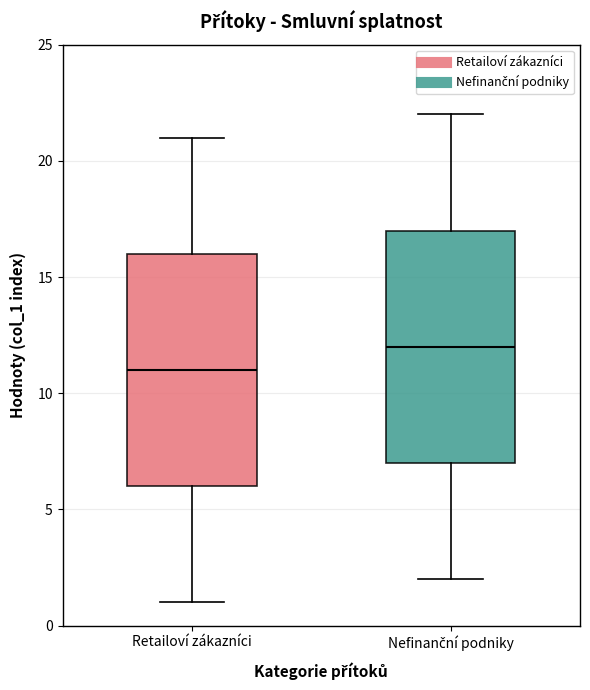

Reading left to right, transcribe this box plot: for each box, give where its median line is, the range the box spans, and where its two whiskers end, as read against the y-axis. The values are not printed on the chart, so give them approximately, as read against the axis.

Retailoví zákazníci: median 11, box 6 to 16, whiskers 1 to 21
Nefinanční podniky: median 12, box 7 to 17, whiskers 2 to 22